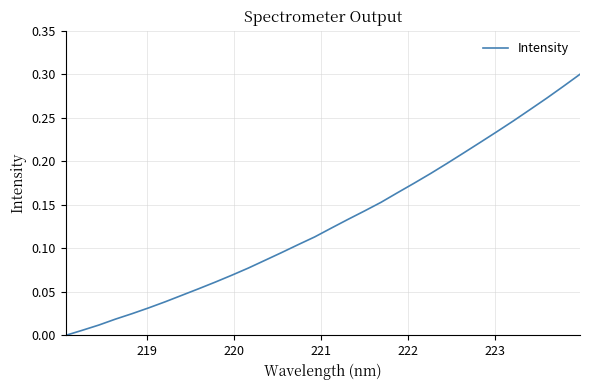

Reading left to right, list all the values displayed in this chart.

0.0	0.0	0.0	0.0	0.0	0.0	0.0	0.0	0.1	0.1	0.1	0.1	0.1	0.1	0.1	0.1	0.1	0.1	0.1	0.2	0.2	0.2	0.2	0.2	0.2	0.2	0.2	0.2	0.3	0.3	0.3	0.3